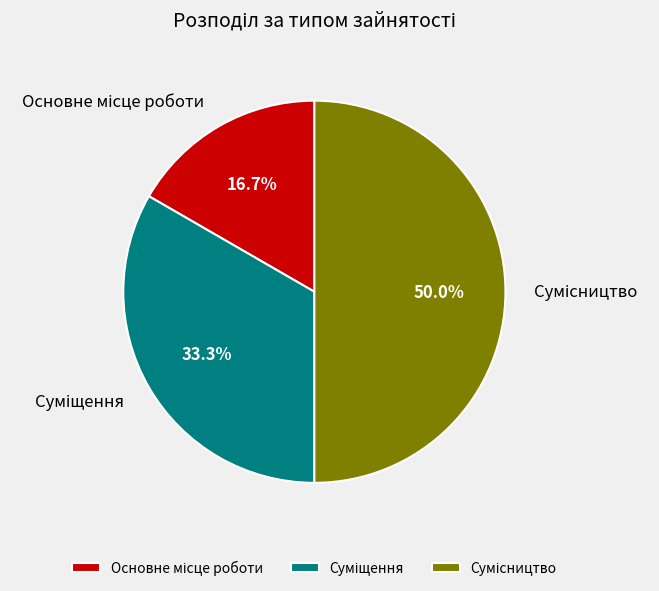

Does Суміщення account for over 50% of the chart?

No